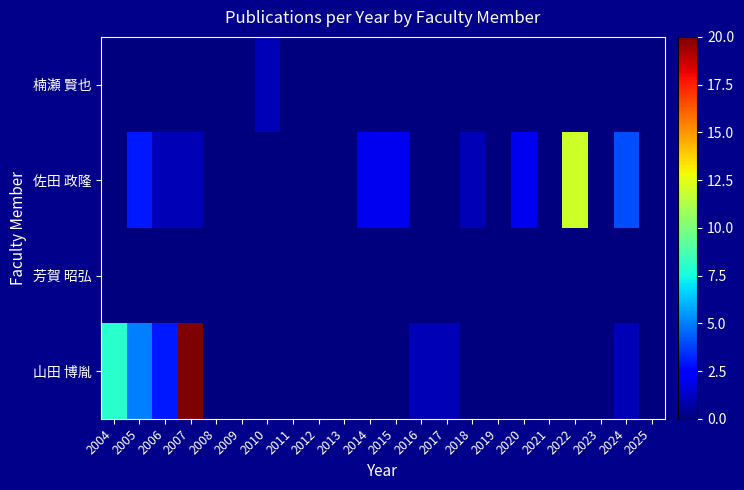

Reading right to left, transcribe all the data shown in this chart.

楠瀬 賢也: 2025=0	2024=0	2023=0	2022=0	2021=0	2020=0	2019=0	2018=0	2017=0	2016=0	2015=0	2014=0	2013=0	2012=0	2011=0	2010=1	2009=0	2008=0	2007=0	2006=0	2005=0	2004=0
佐田 政隆: 2025=0	2024=4	2023=0	2022=12	2021=0	2020=2	2019=0	2018=1	2017=0	2016=0	2015=2	2014=2	2013=0	2012=0	2011=0	2010=0	2009=0	2008=0	2007=1	2006=1	2005=3	2004=0
芳賀 昭弘: 2025=0	2024=0	2023=0	2022=0	2021=0	2020=0	2019=0	2018=0	2017=0	2016=0	2015=0	2014=0	2013=0	2012=0	2011=0	2010=0	2009=0	2008=0	2007=0	2006=0	2005=0	2004=0
山田 博胤: 2025=0	2024=1	2023=0	2022=0	2021=0	2020=0	2019=0	2018=0	2017=1	2016=1	2015=0	2014=0	2013=0	2012=0	2011=0	2010=0	2009=0	2008=0	2007=20	2006=3	2005=5	2004=8